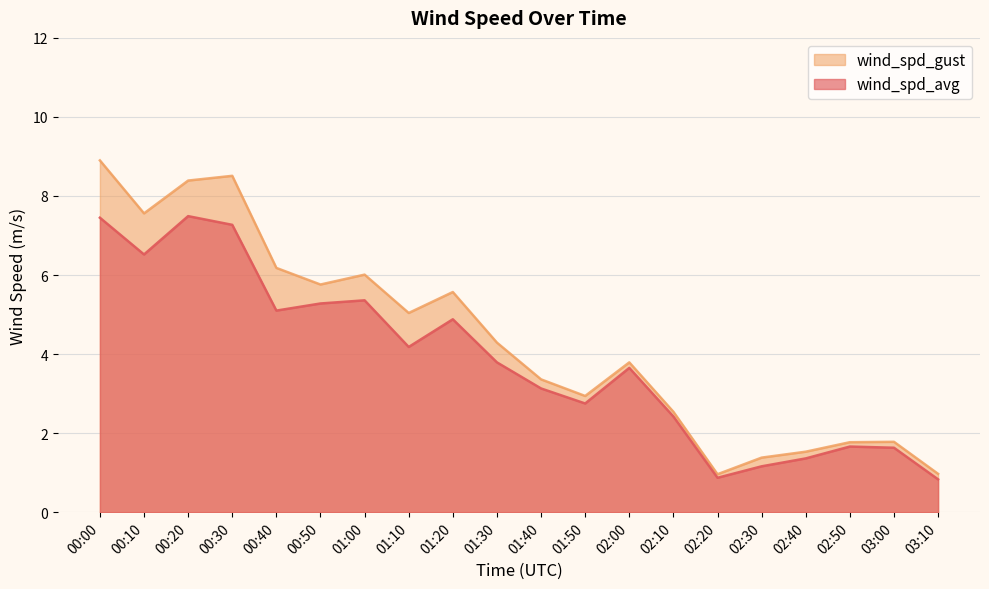

How many lines are shown in the chart?

2